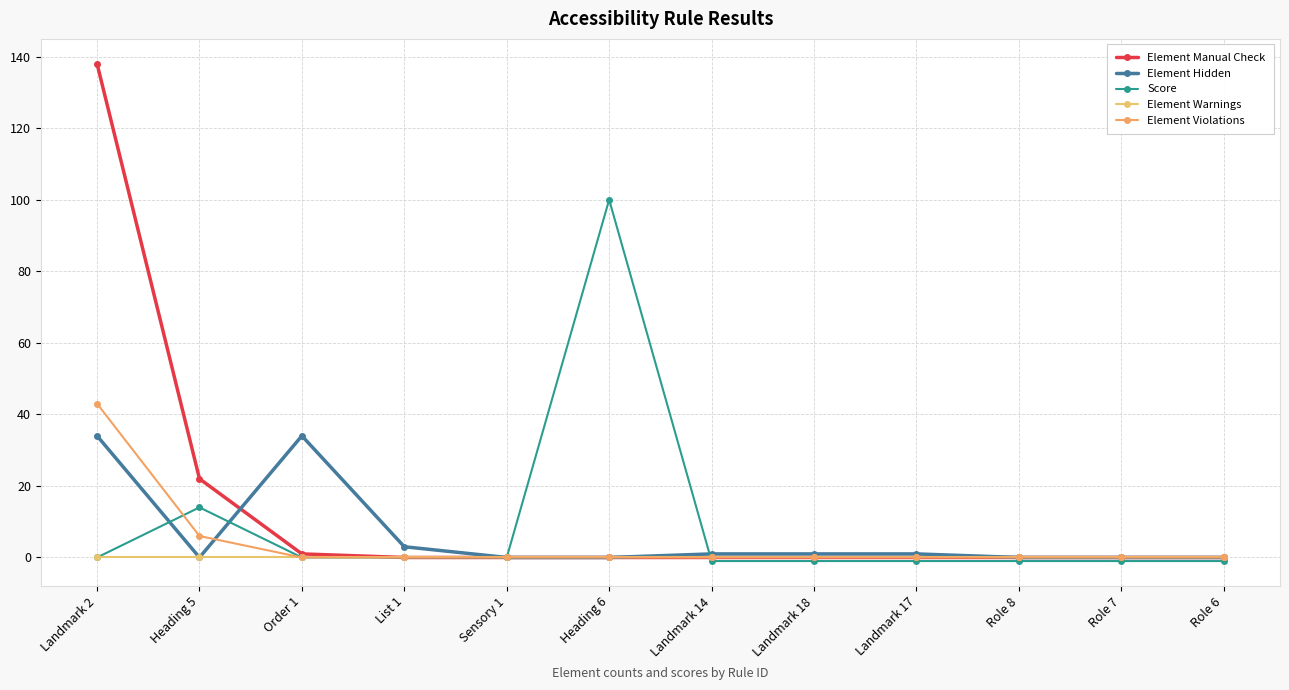

Is this an area chart (filled region under the line)?

No